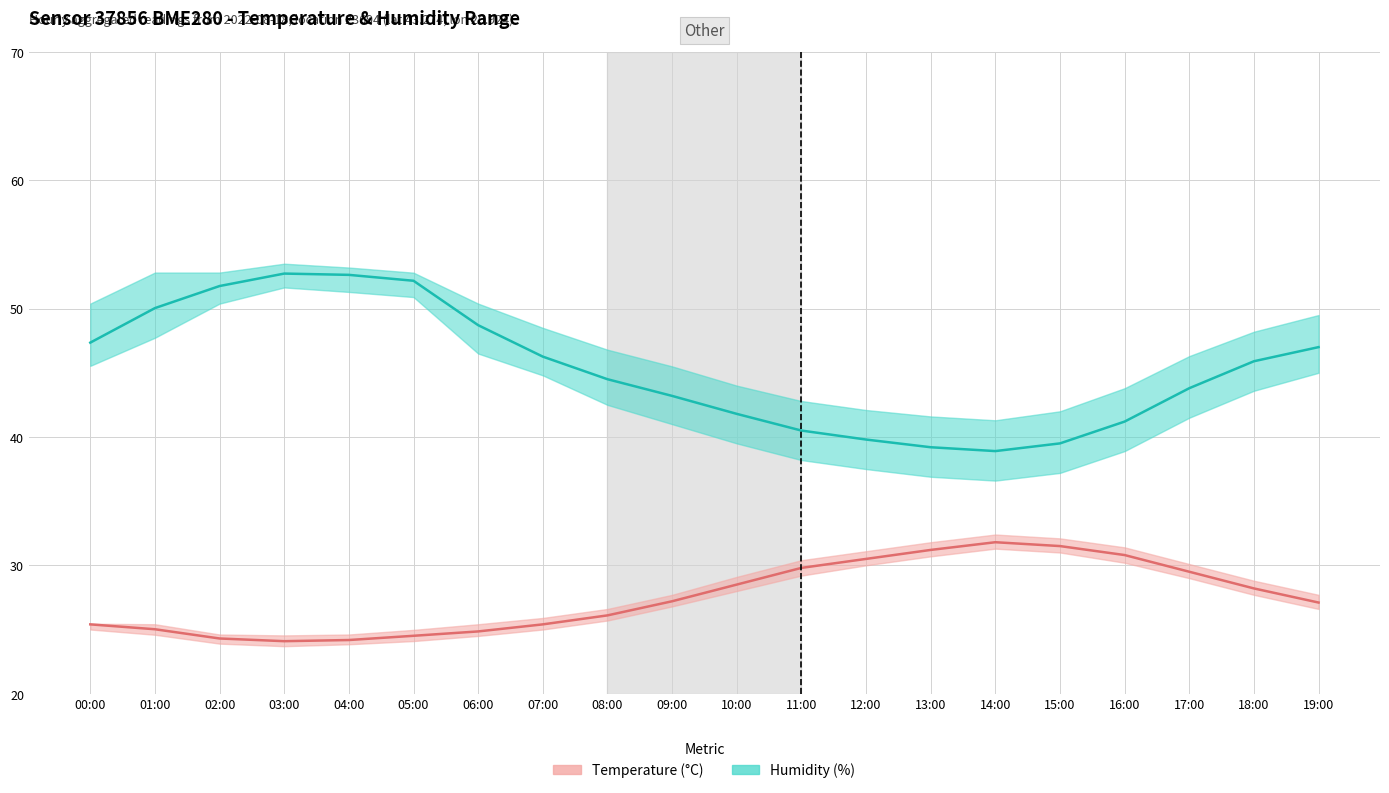

Which has a higher value, 03:00 or 17:00?

03:00